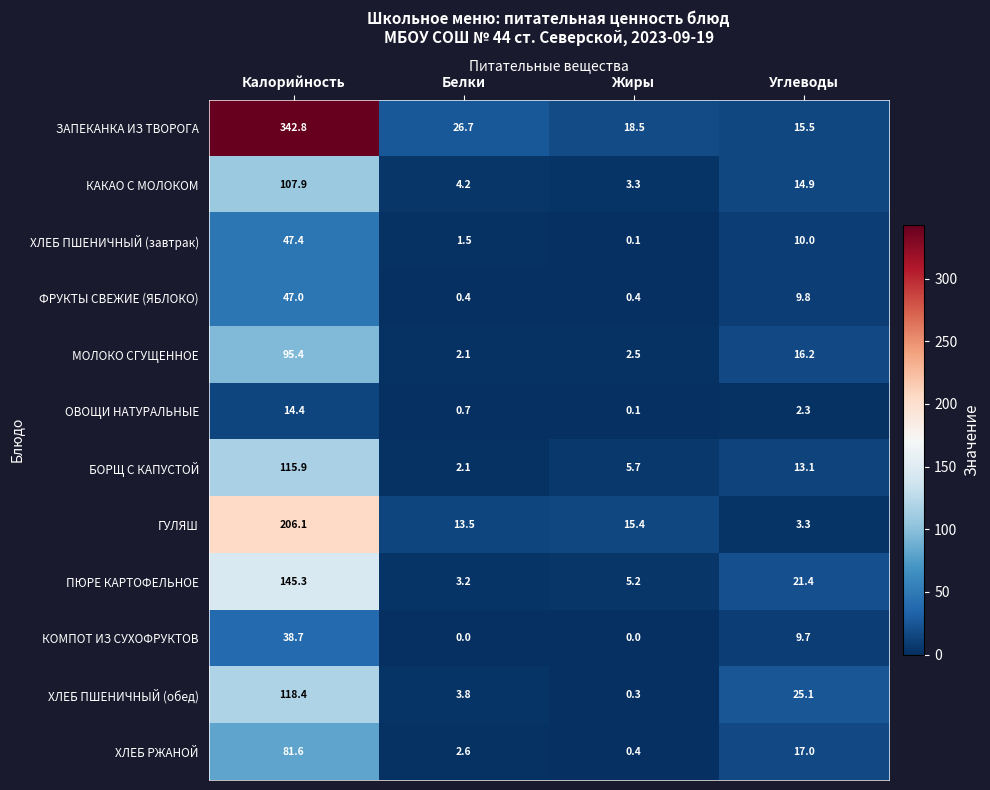

The value of БОРЩ С КАПУСТОЙ at Калорийность is 115.9. True or false?

True